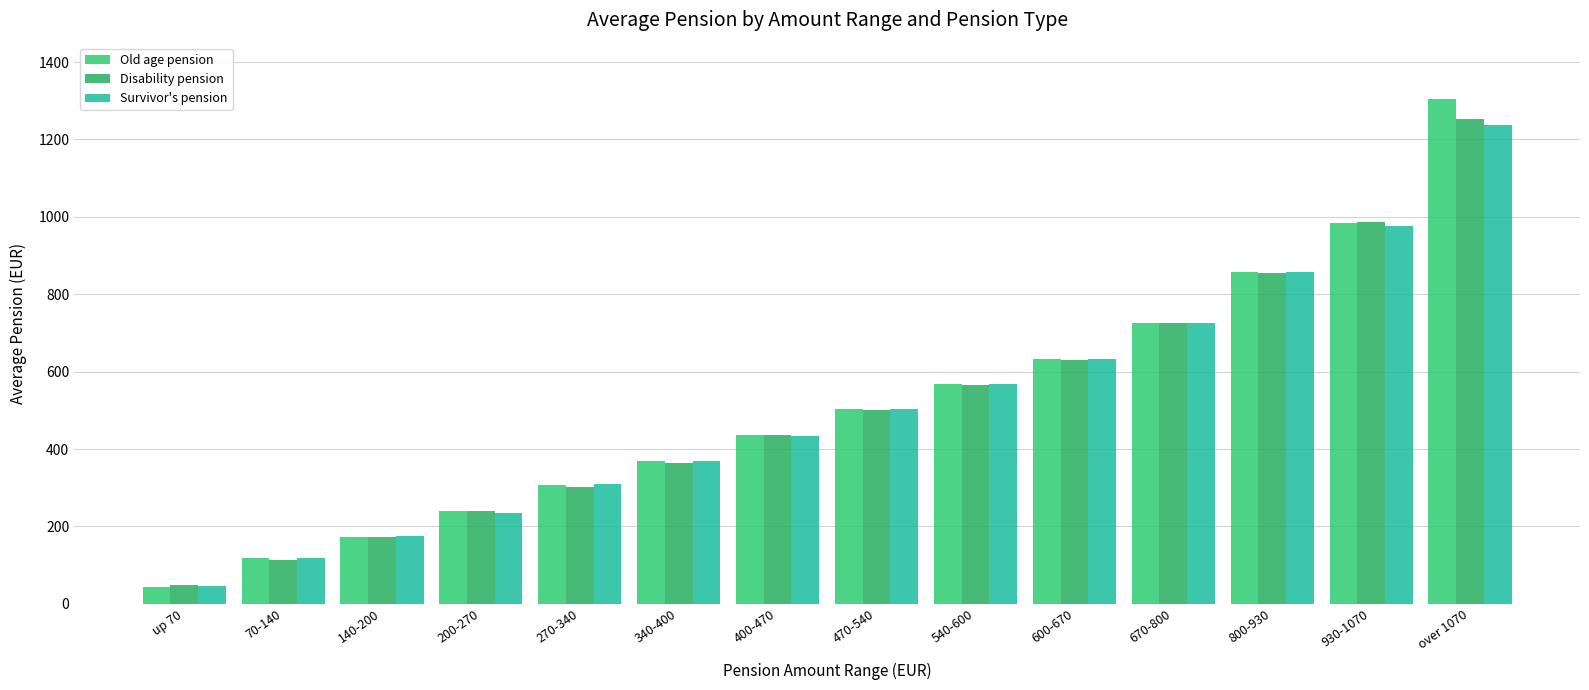

How many bars are there in total?

42